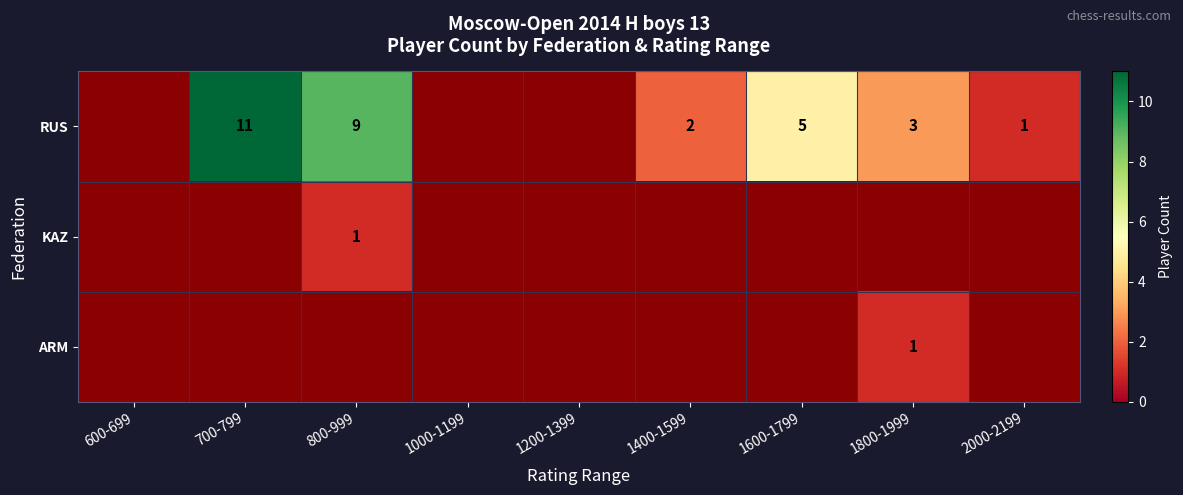

At which category does the chart reach its peak across all series?

700-799